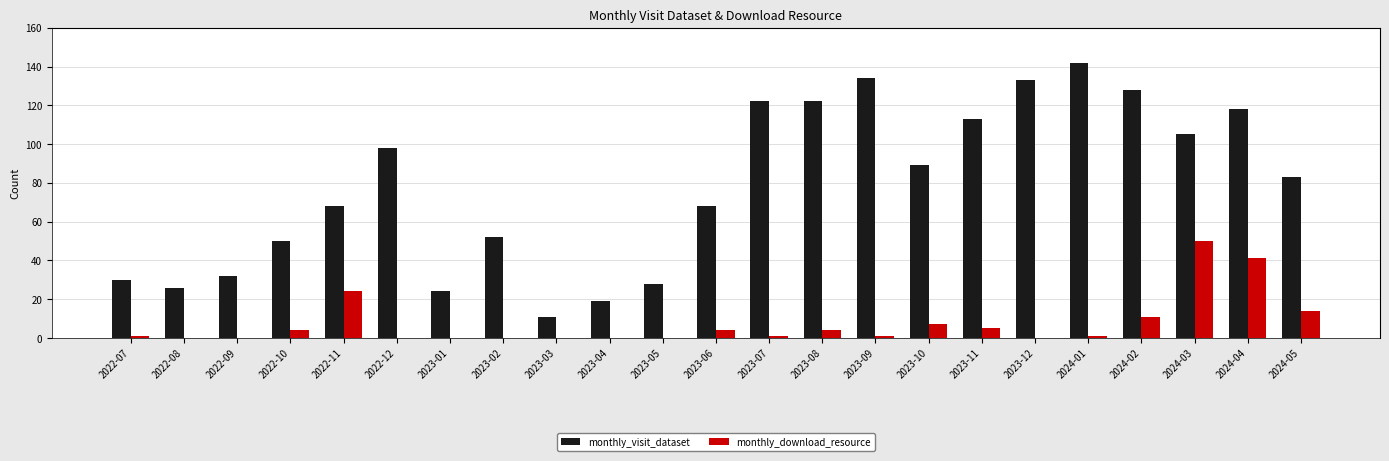

What is the average value of the monthly_download_resource series?

7